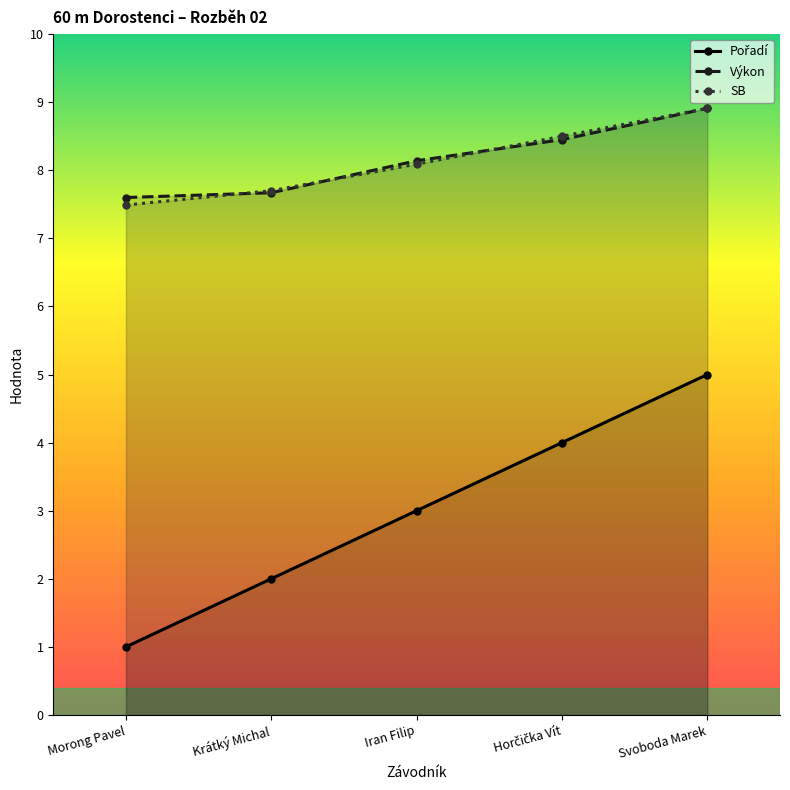

The SB series shows 12.4 at Krátký Michal. True or false?

False